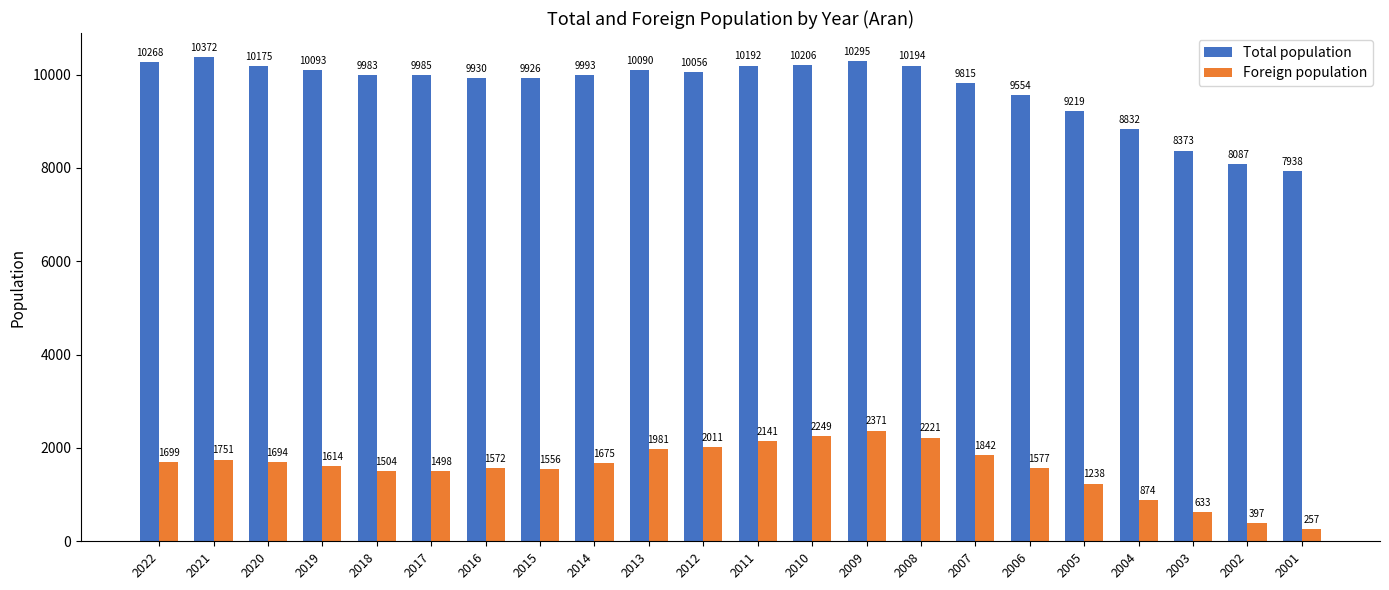

Reading left to right, extract all data points from this chart.

Total population: 2022=10268	2021=10372	2020=10175	2019=10093	2018=9983	2017=9985	2016=9930	2015=9926	2014=9993	2013=10090	2012=10056	2011=10192	2010=10206	2009=10295	2008=10194	2007=9815	2006=9554	2005=9219	2004=8832	2003=8373	2002=8087	2001=7938
Foreign population: 2022=1699	2021=1751	2020=1694	2019=1614	2018=1504	2017=1498	2016=1572	2015=1556	2014=1675	2013=1981	2012=2011	2011=2141	2010=2249	2009=2371	2008=2221	2007=1842	2006=1577	2005=1238	2004=874	2003=633	2002=397	2001=257